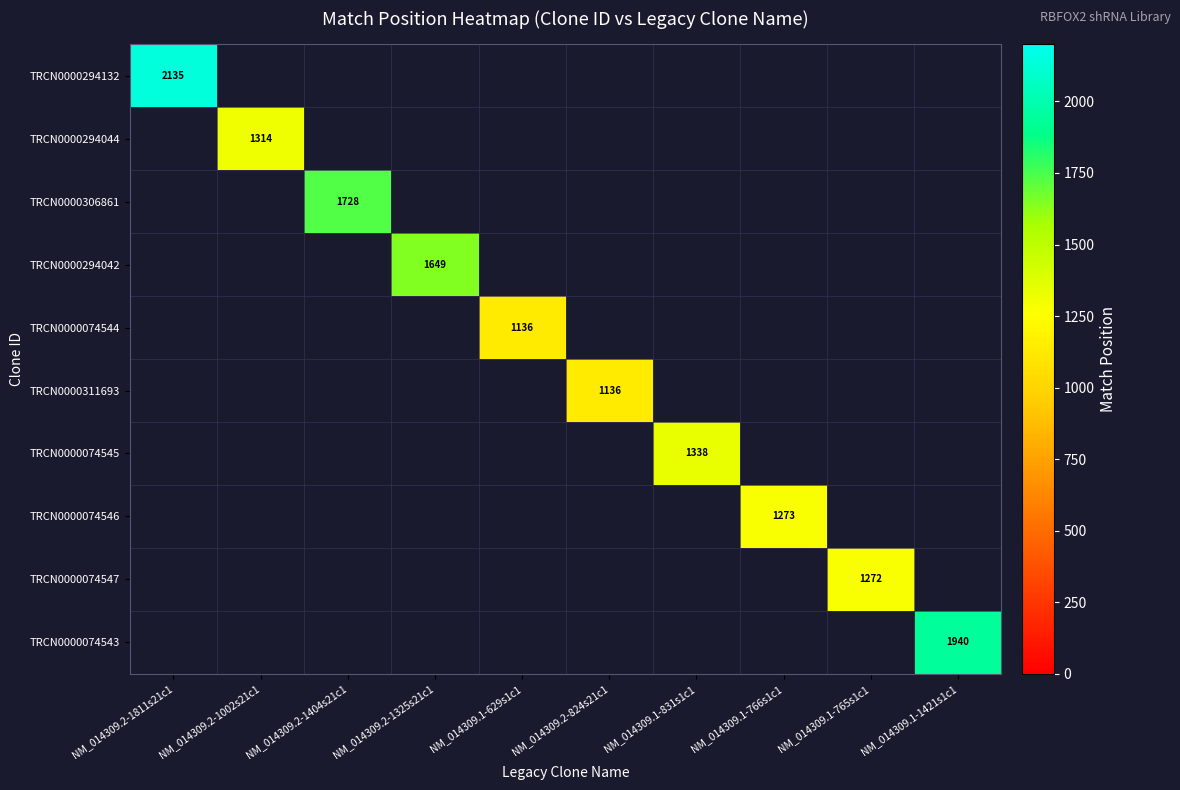

Is it true that TRCN0000294042 equals 855 at NM_014309.2-1325s21c1?

False